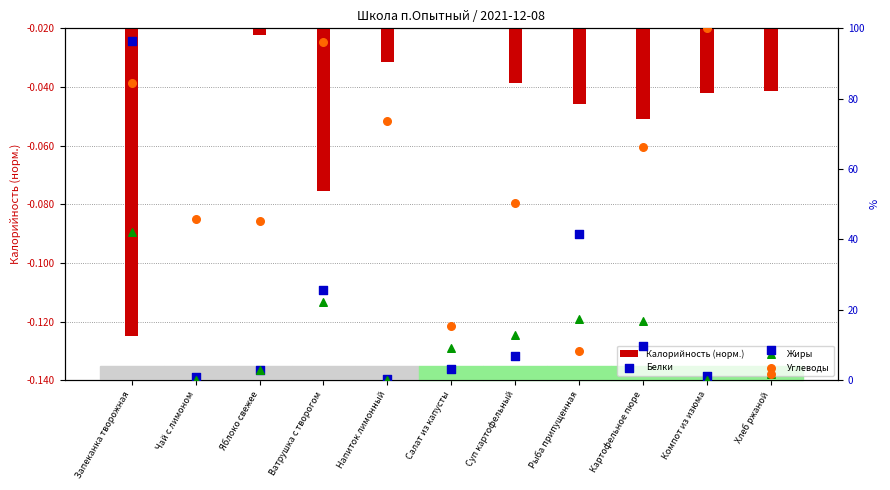

At which category is the sum across all series the highest?

Запеканка творожная